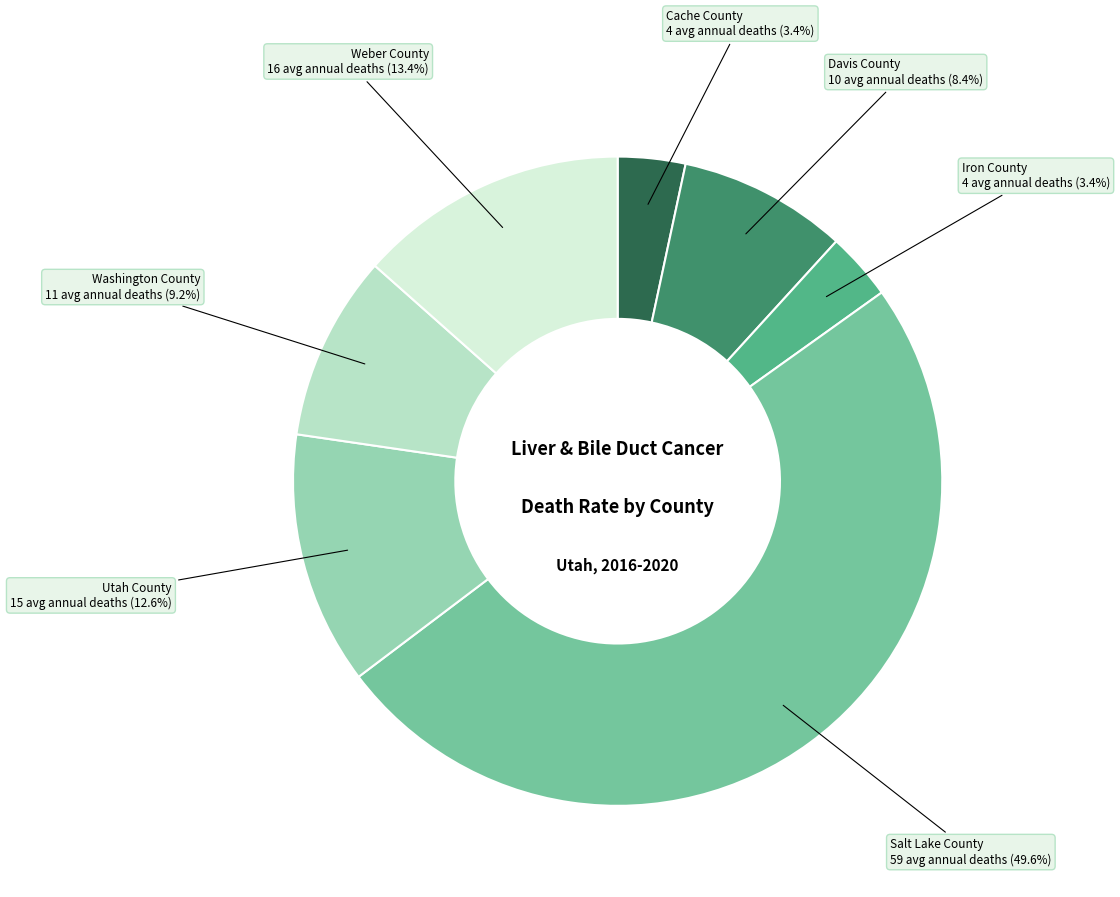

To the nearest percent, what is the average slice percentage?

14%